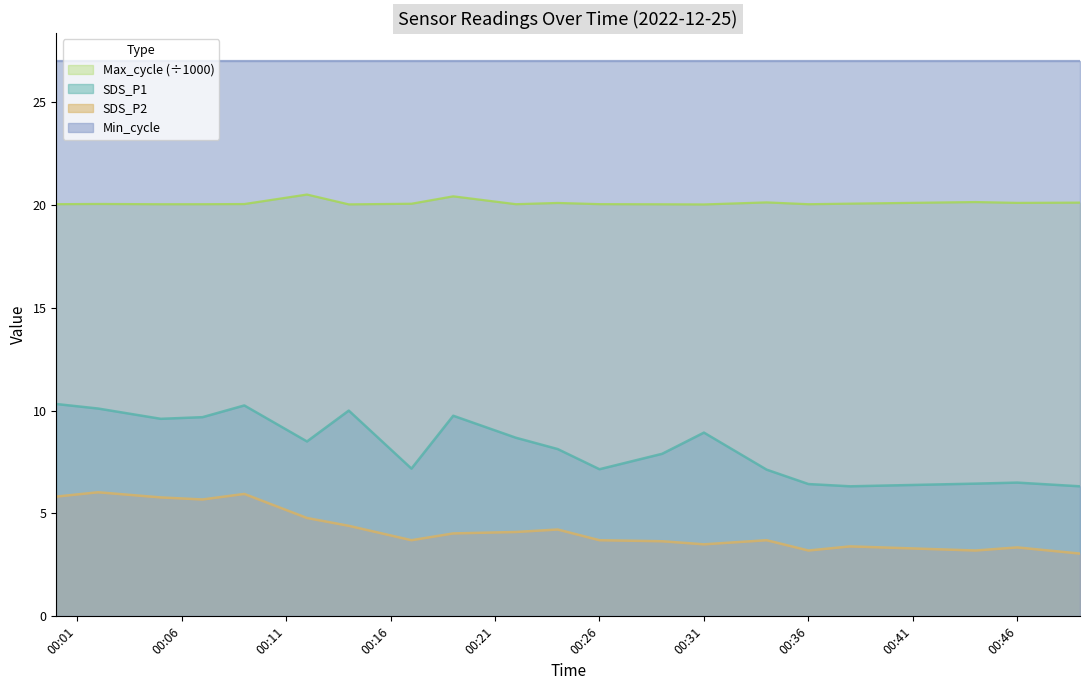

At which label is SDS_P2 closest to 4?

2022/12/25 00:19